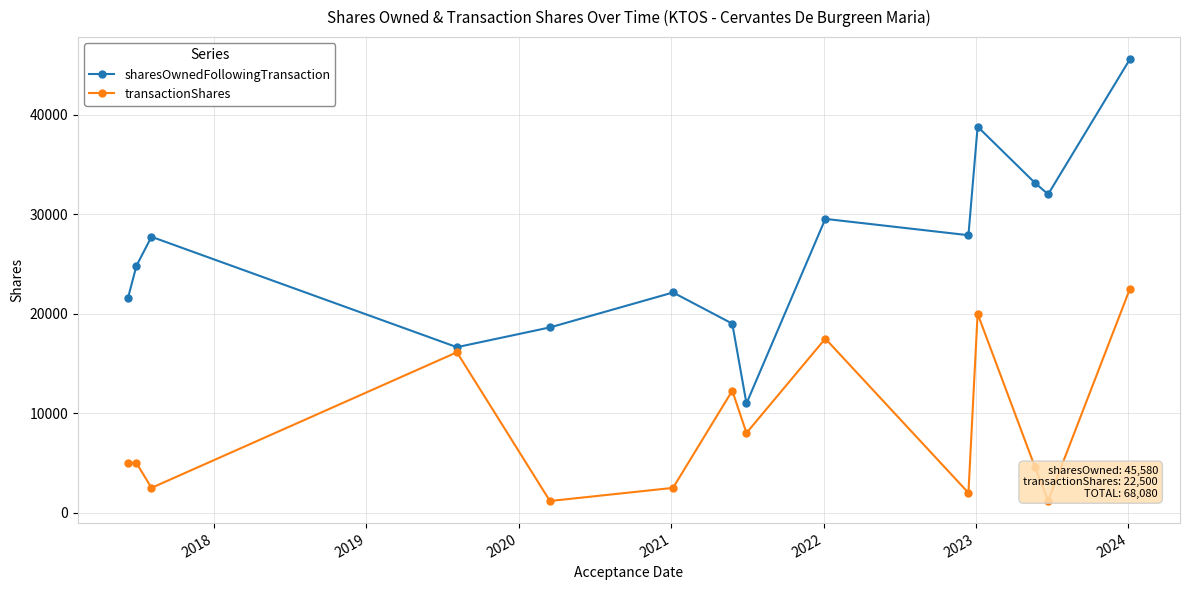

Which series has the largest range (max minus min)?

sharesOwnedFollowingTransaction